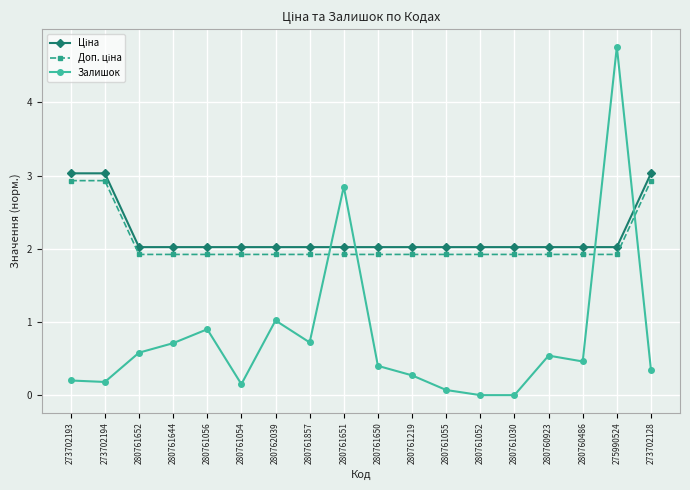

At which category is the sum across all series the highest?

275990524